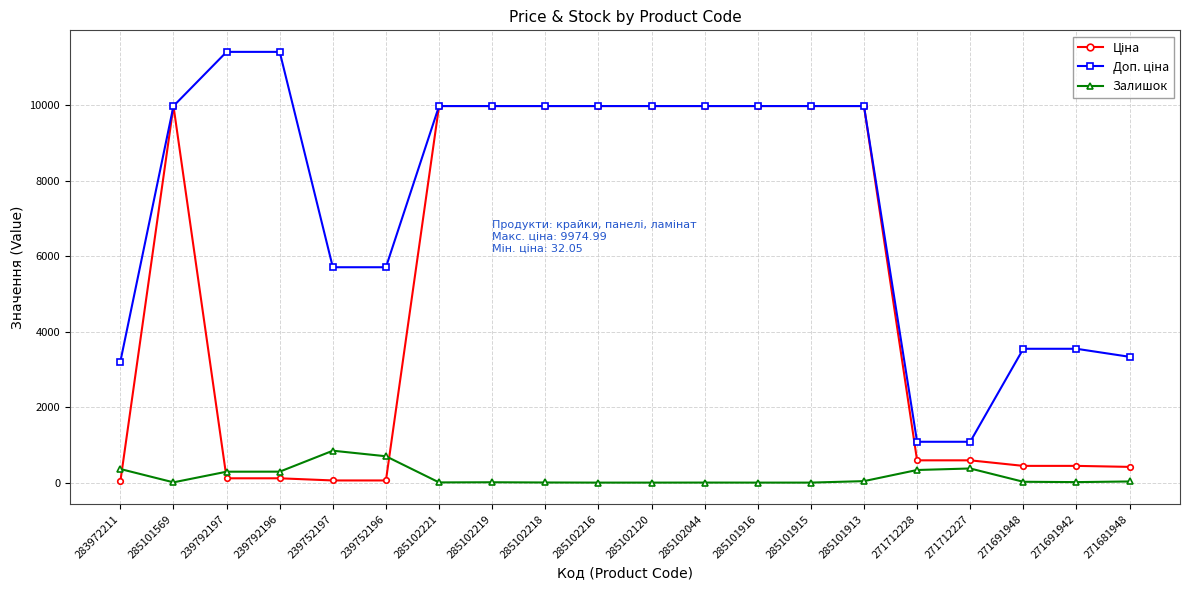

What is the total value across all series at 285102120?

19950.0